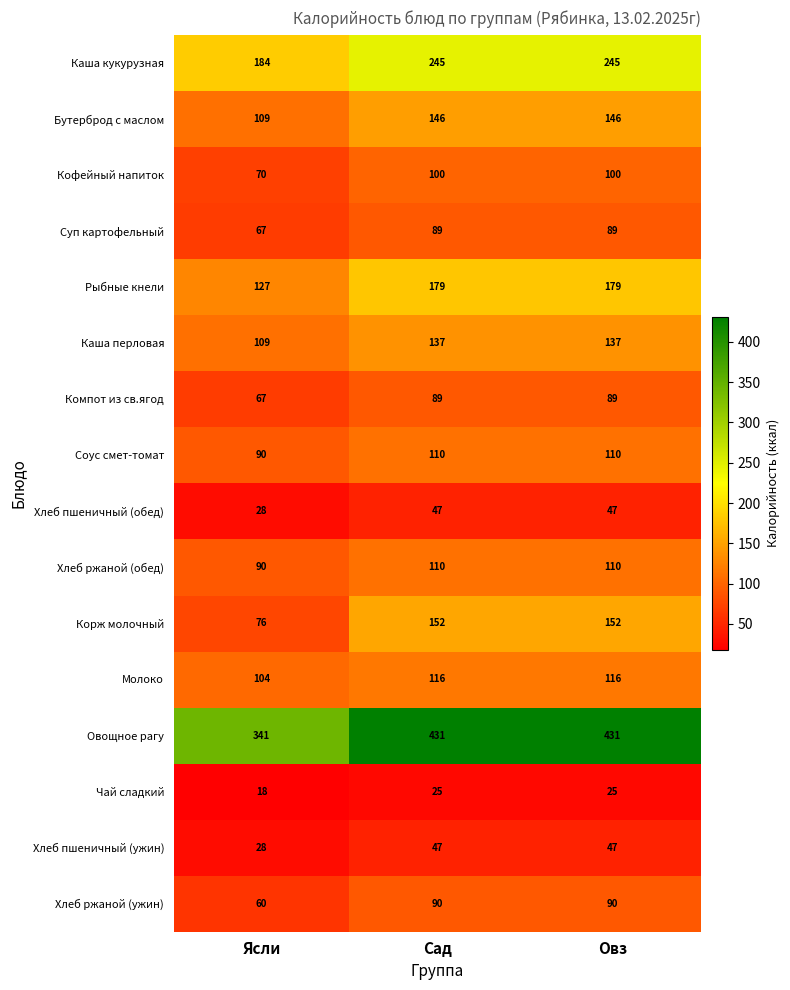

Which series has the largest total across all categories?

Овощное рагу